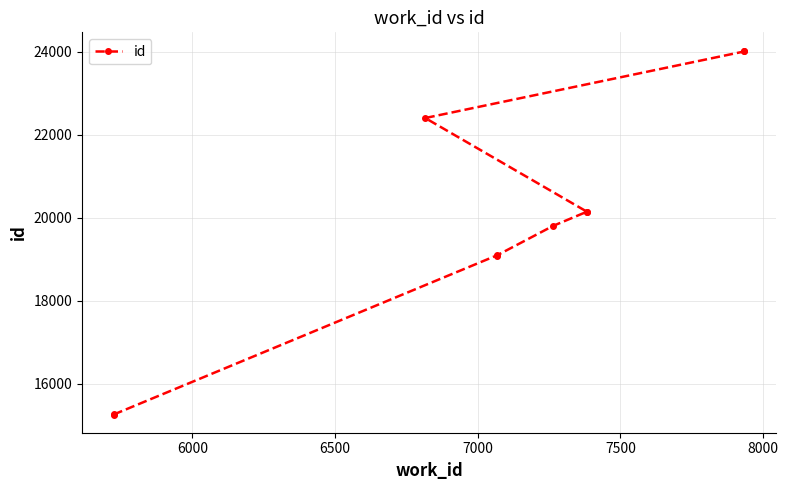

What is the smallest value displayed?

15255